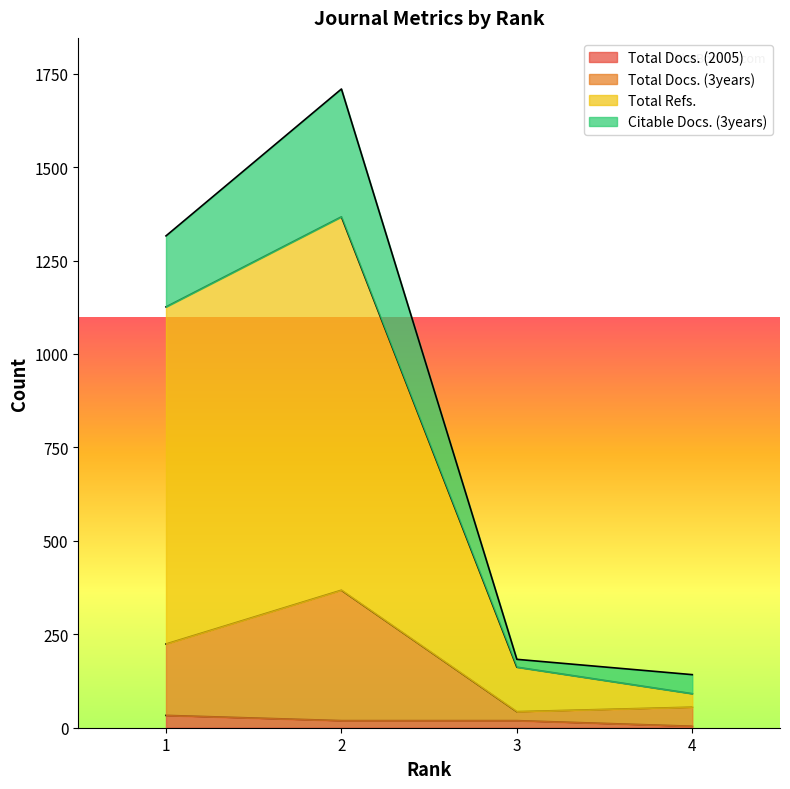

What is the sum of the Total Docs. (3years) values at 1 and 2?

592